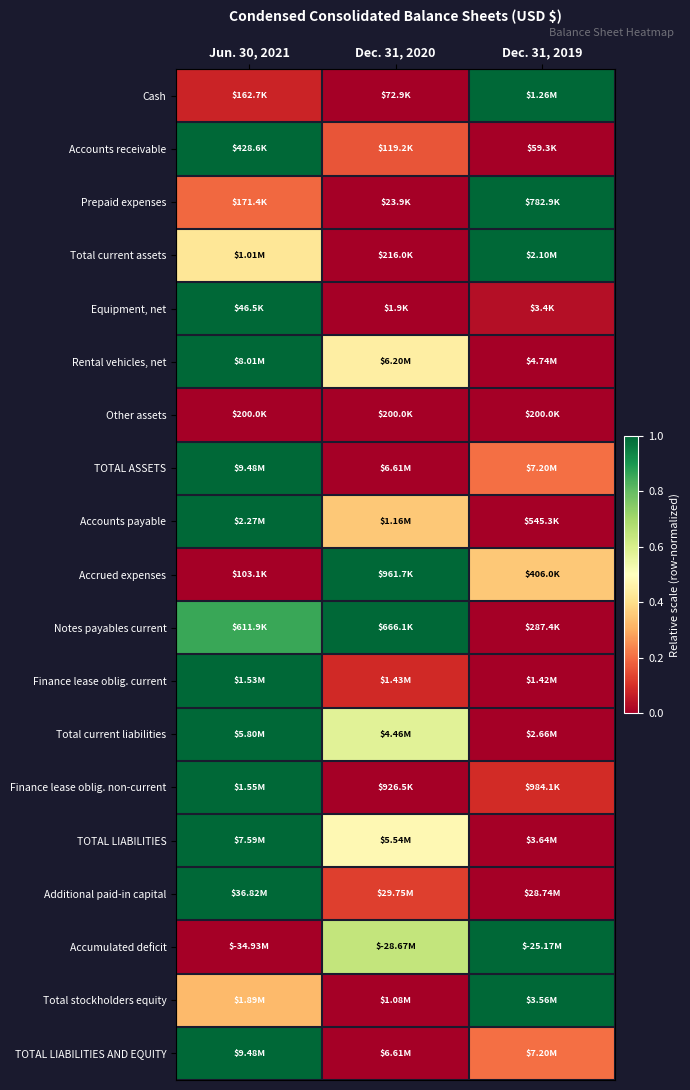

At which category is the sum across all series the highest?

Jun. 30, 2021